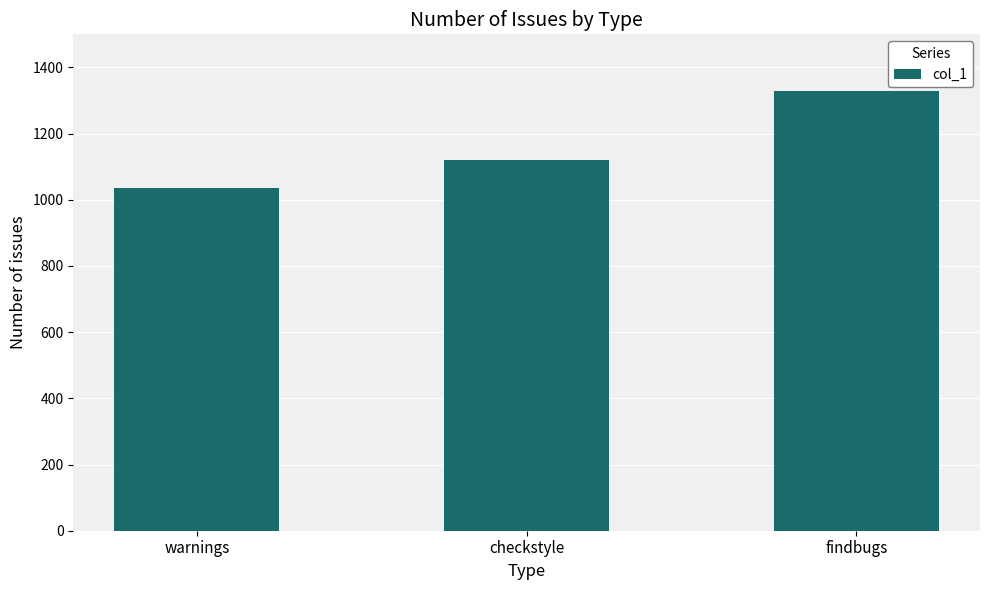

Reading right to left, list all the values displayed in this chart.

1330	1121	1036